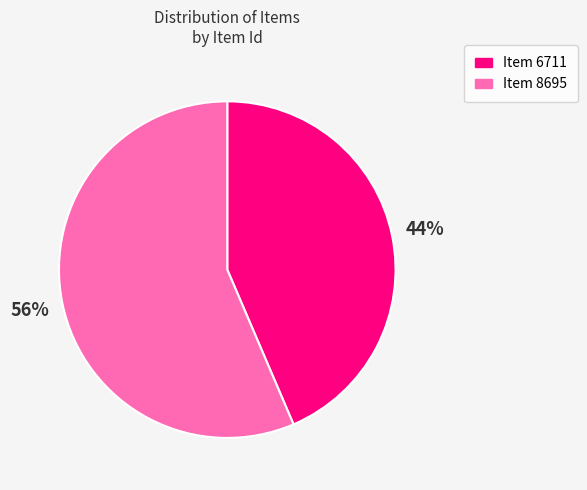

Between Item 6711 and Item 8695, which is larger?

Item 8695